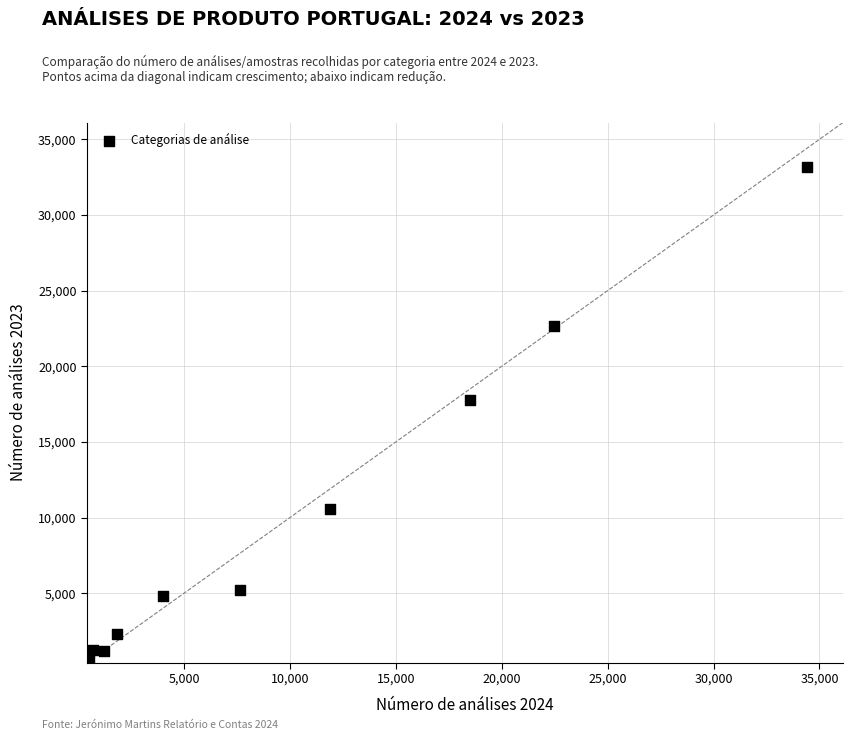

What is the range of X values (max minus min)?

33897